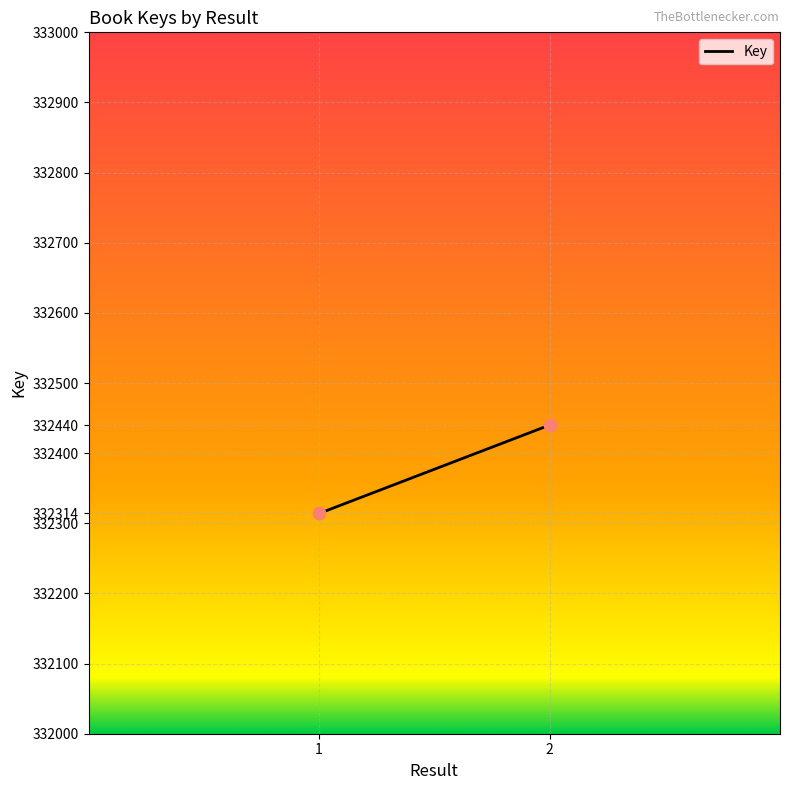

What is the average Y value?

332377